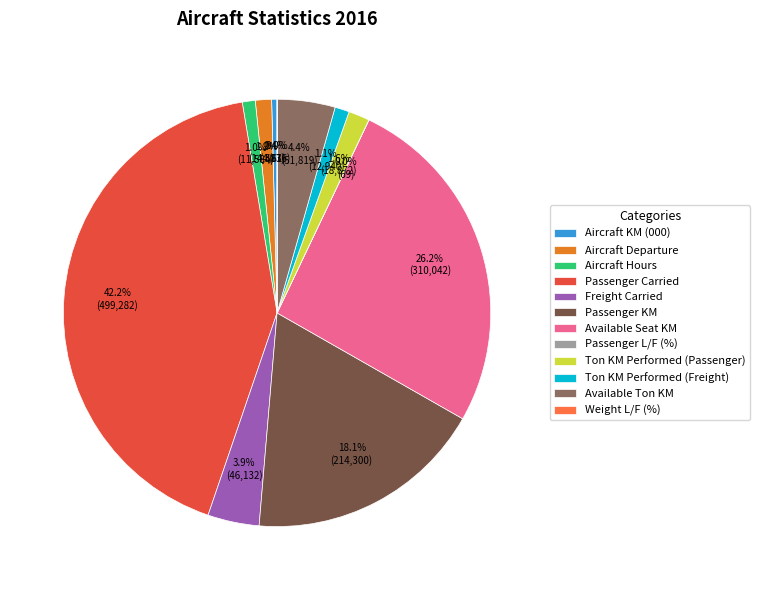

What percentage is NOT represented by Freight Carried?

96.1%